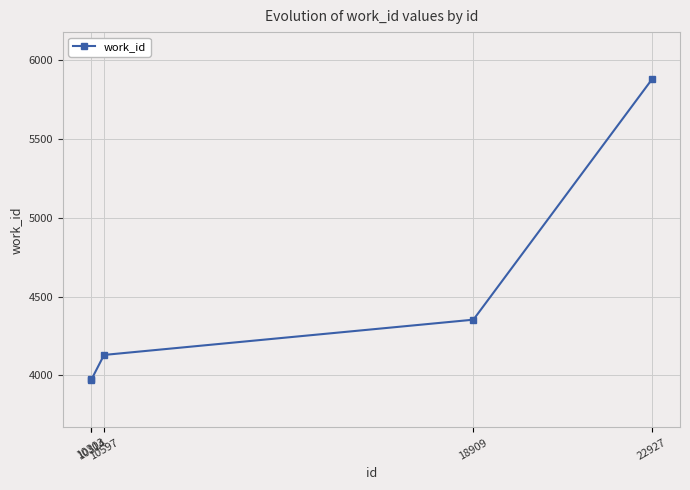

What is the greatest value displayed?

5880